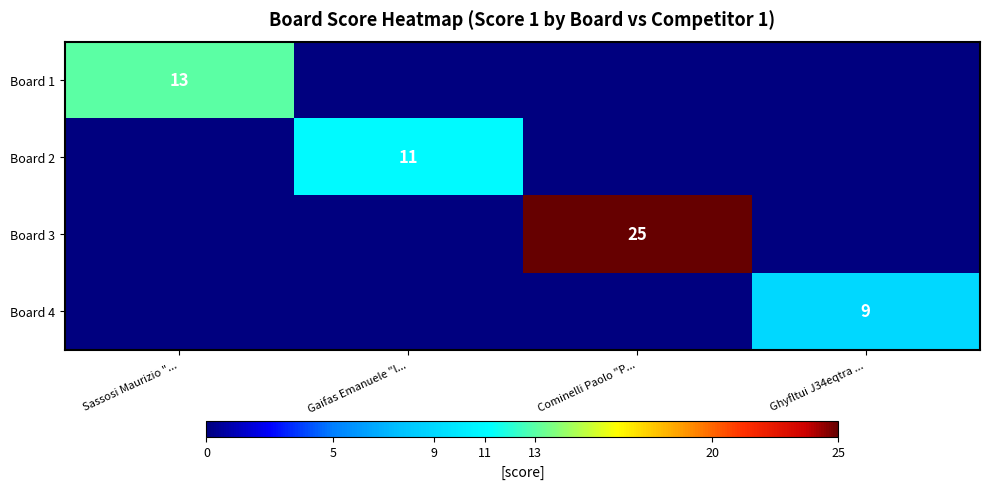

True or false: Board 3 has a value of 5 at Cominelli Paolo "P....

False